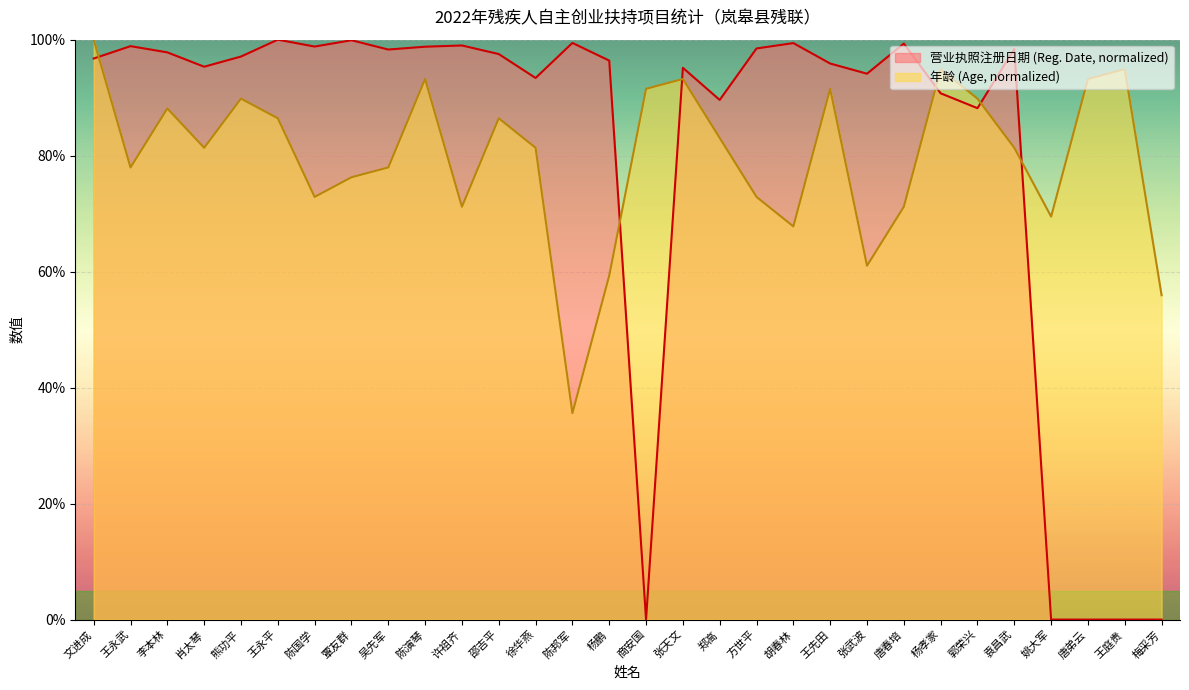

What is the difference between the 营业执照注册日期 (Registration Date) values at 熊功平 and 郑高?

7.5